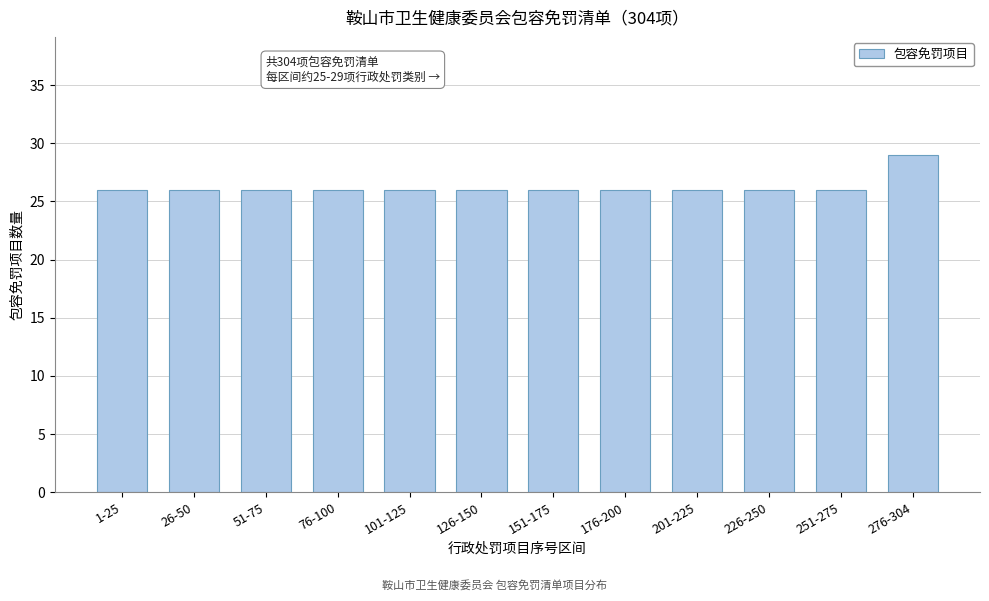

Reading right to left, transcribe all the data shown in this chart.

276-304=29	251-275=26	226-250=26	201-225=26	176-200=26	151-175=26	126-150=26	101-125=26	76-100=26	51-75=26	26-50=26	1-25=26